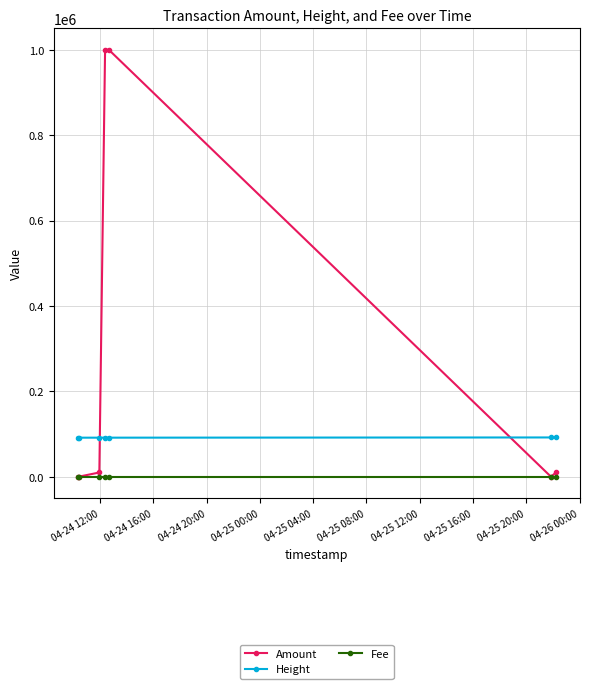

True or false: Height and Amount cross at least once.

True